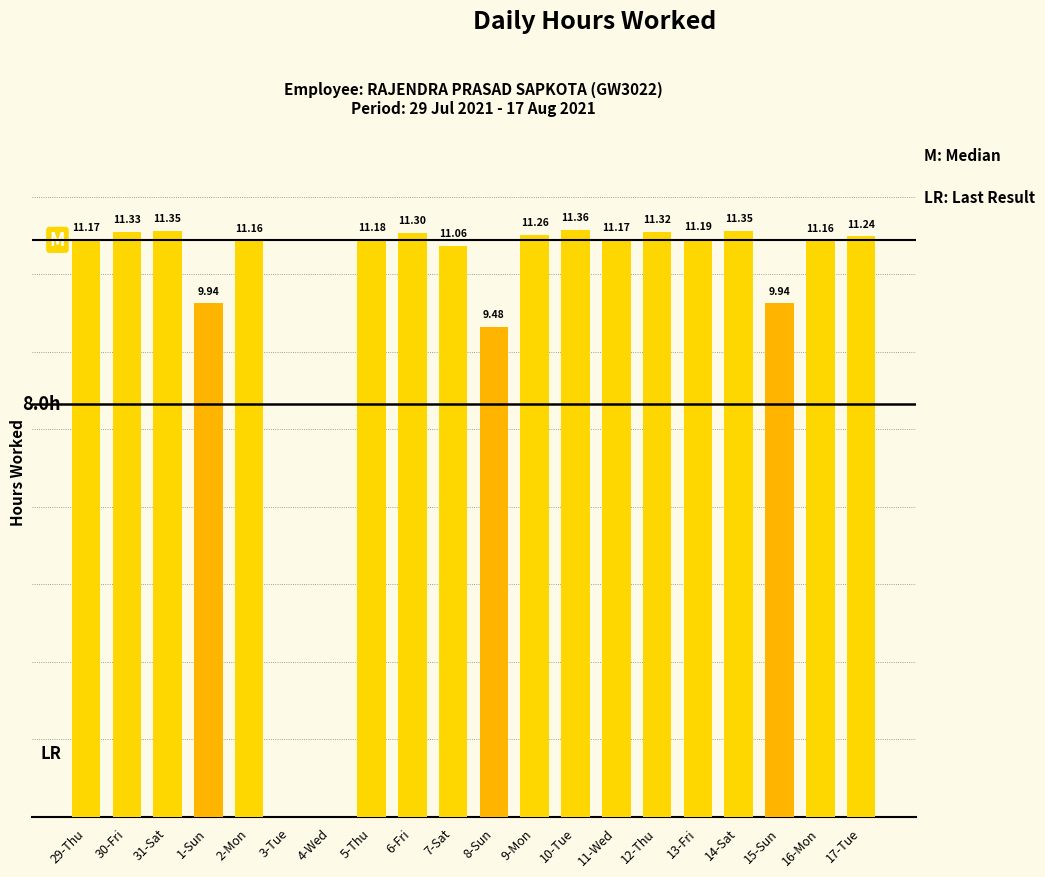

Does the chart contain any negative values?

No